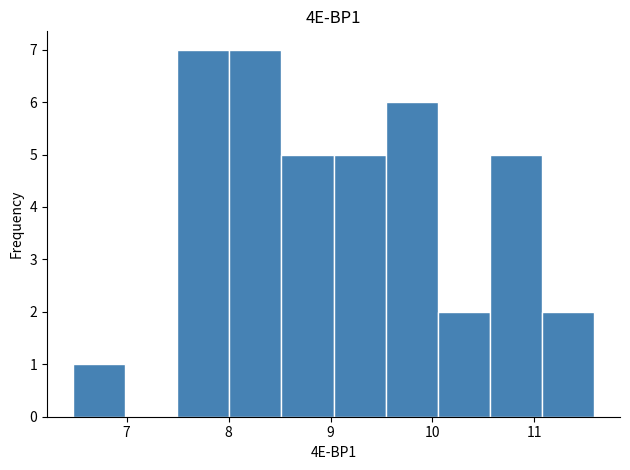

What is the height of the bar covering 10.1 to 10.6 on the x-axis? Neither the bar edges nor the heights are printed on the chart, so give them approximately, as read against the axes.

2